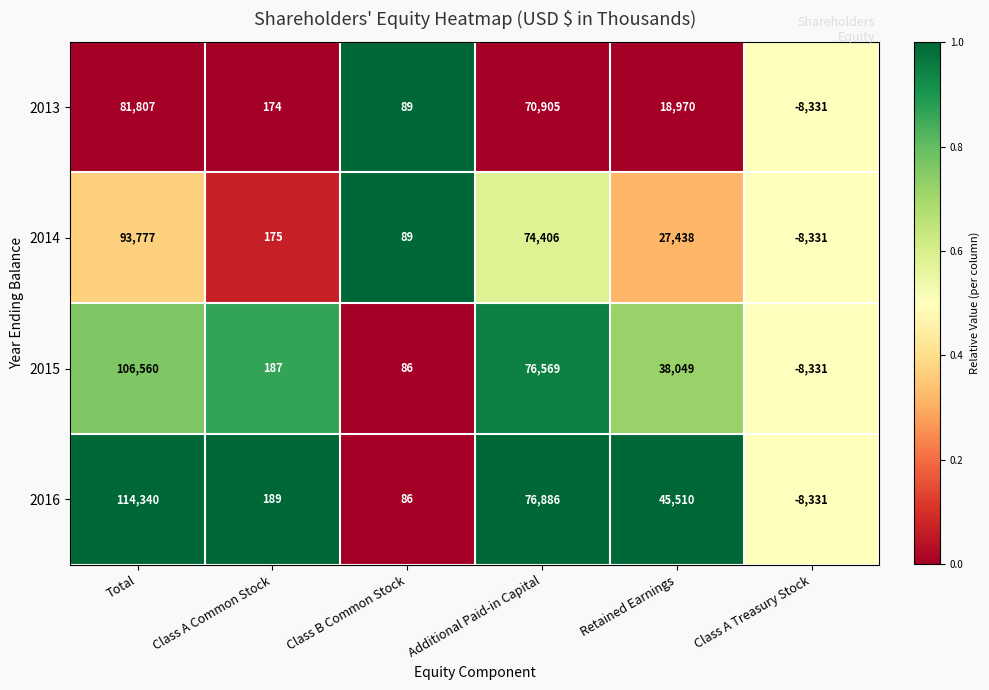

Which series changed the most between Class A Common Stock and Class B Common Stock?

2016